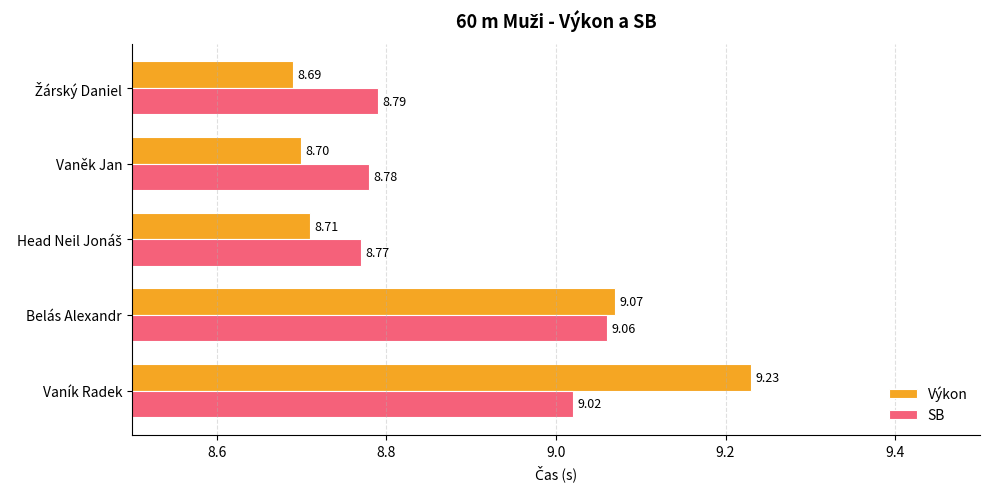

How many series are shown in this chart?

2